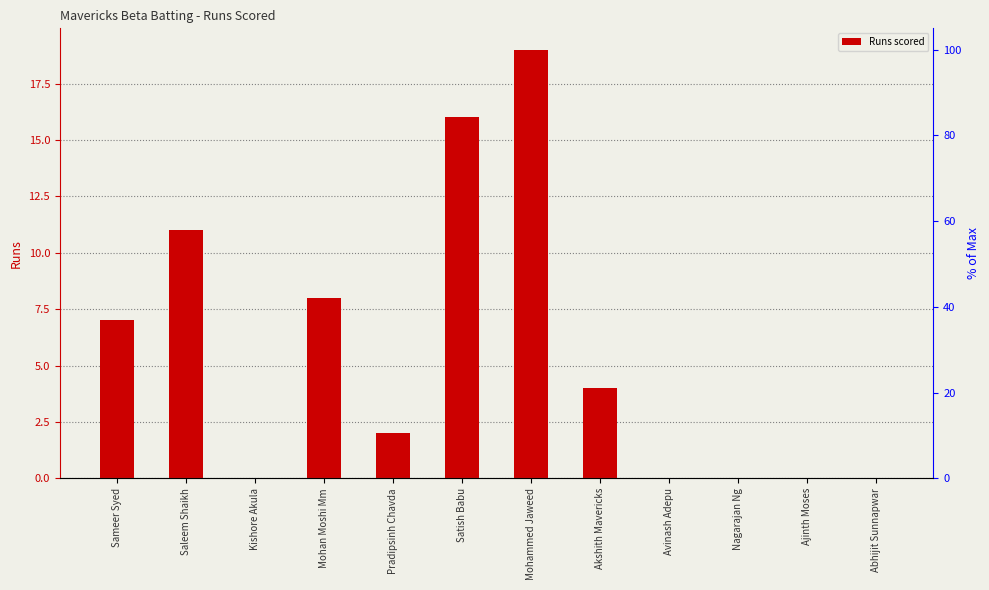

How many series are shown in this chart?

1